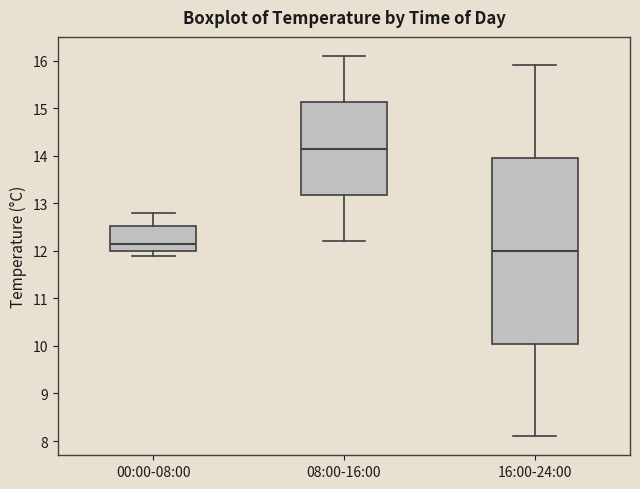

Reading left to right, transcribe this box plot: for each box, give where its median line is, the range the box spans, and where its two whiskers end, as read against the y-axis. The values are not printed on the chart, so give them approximately, as read against the axis.

00:00-08:00: median 12.2, box 12.0 to 12.5, whiskers 11.9 to 12.8
08:00-16:00: median 14.2, box 13.2 to 15.1, whiskers 12.2 to 16.1
16:00-24:00: median 12.0, box 10.1 to 14.0, whiskers 8.1 to 15.9